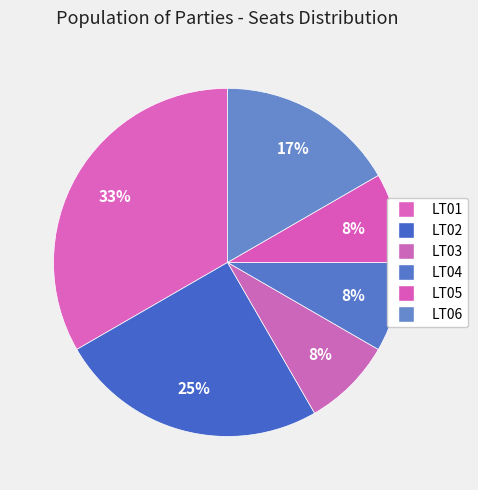

What is the smallest slice in the pie chart?

LT03